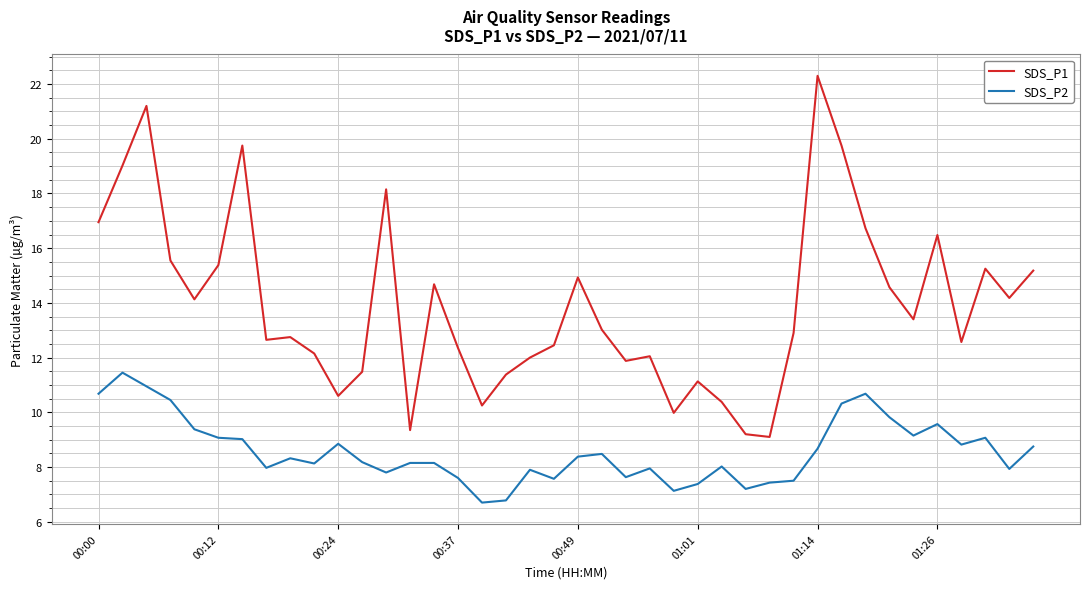

True or false: SDS_P2 and SDS_P1 intersect in this chart.

False